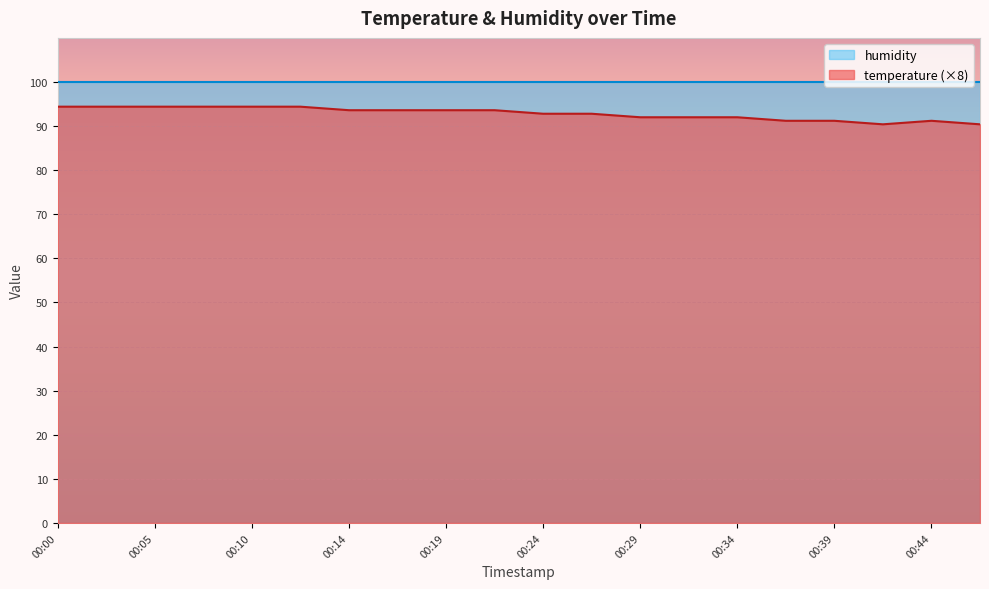

The value at 00:46 is 90.4. True or false?

True